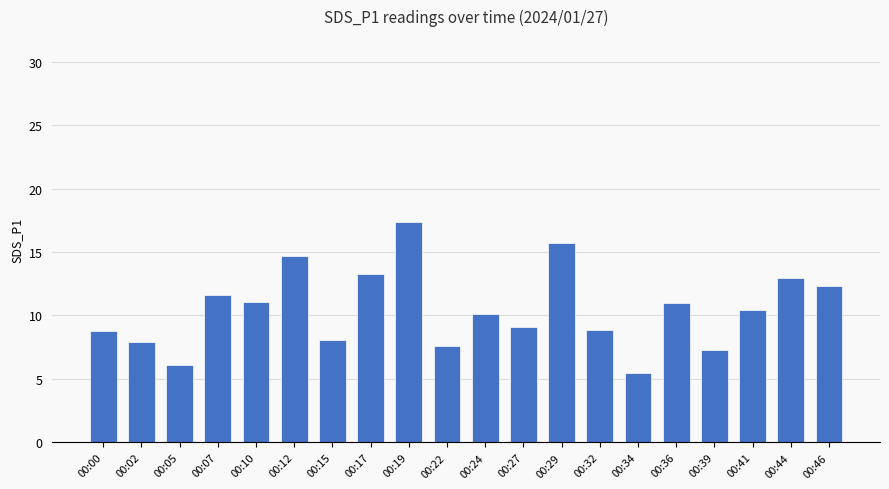

Between 00:32 and 00:02, which is larger?

00:32